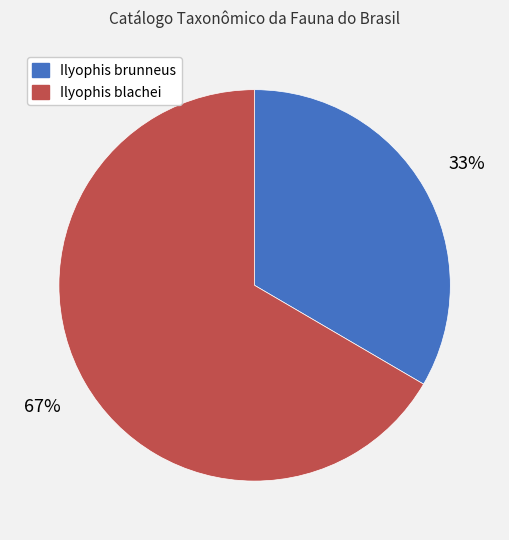

Combined, do Ilyophis blachei and Ilyophis brunneus account for over 50%?

Yes